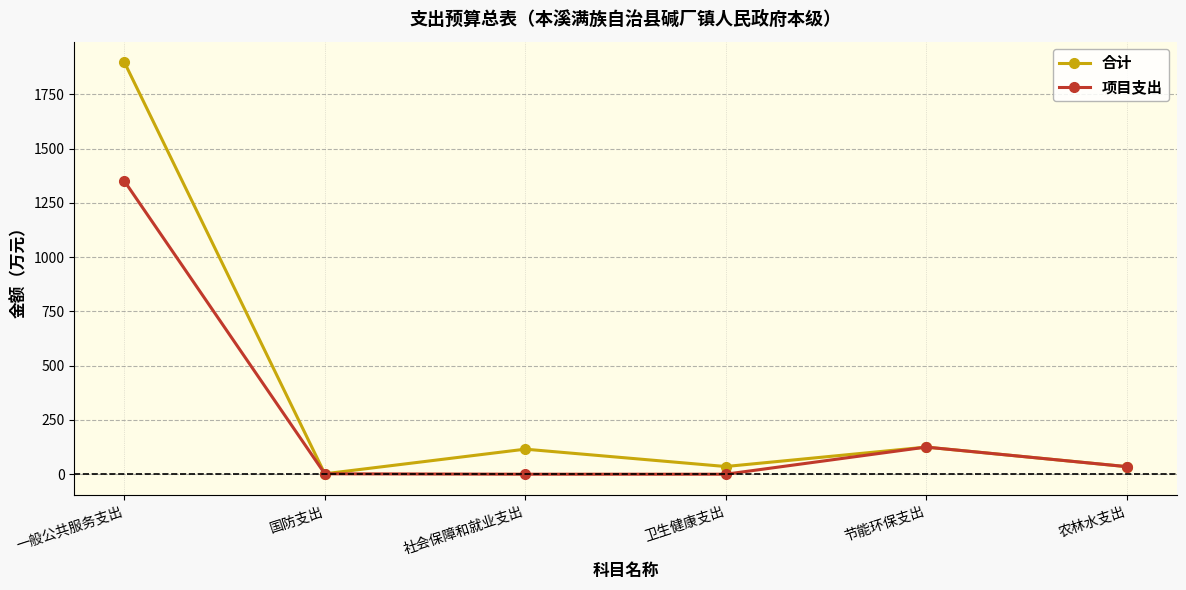

Where is the first local minimum for 合计?

国防支出